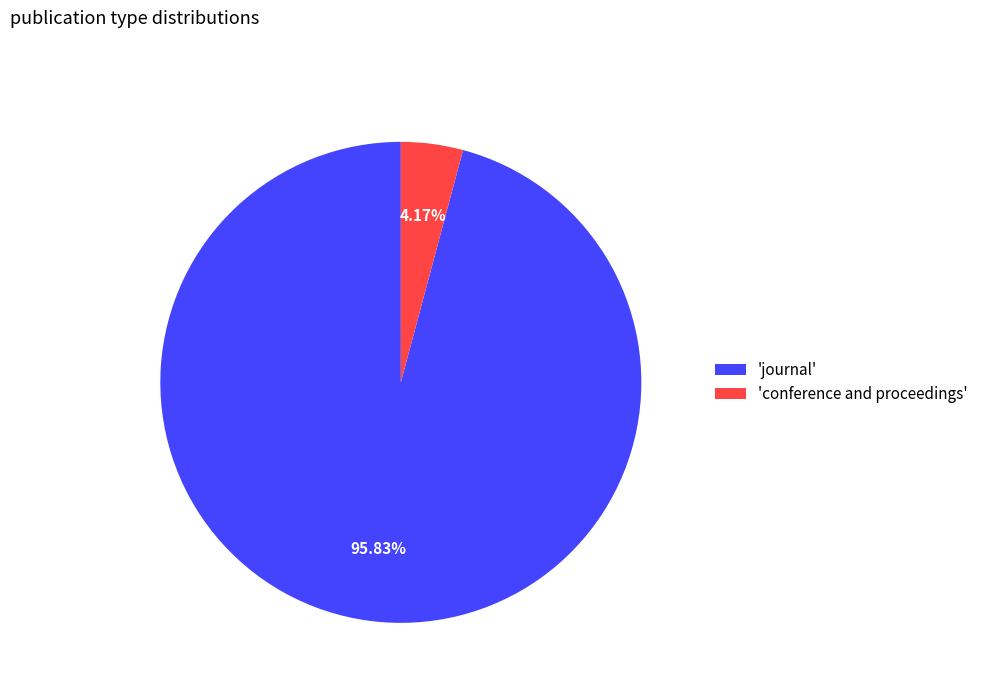

Combined, do 'journal' and 'conference and proceedings' account for over 50%?

Yes